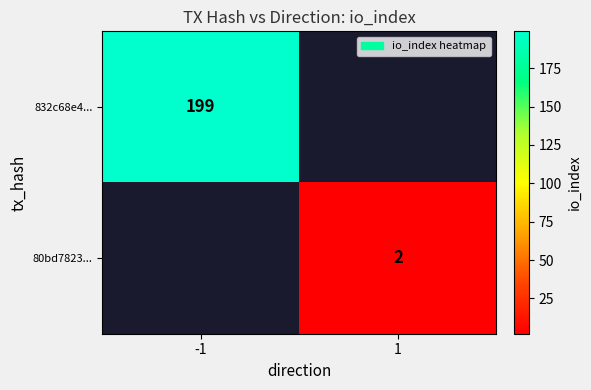

Count the number of data series in this chart.

2